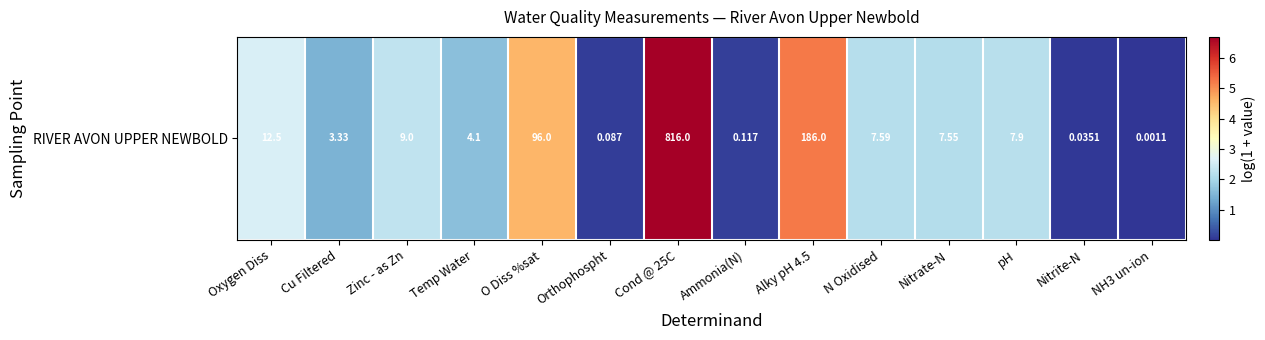

Which label corresponds to the smallest value in the chart?

NH3 un-ion